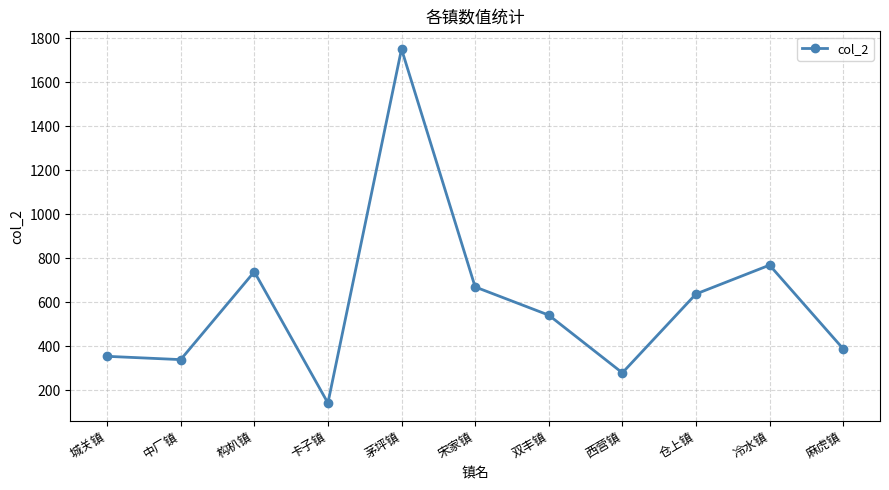

What is the minimum value shown in the chart?

143